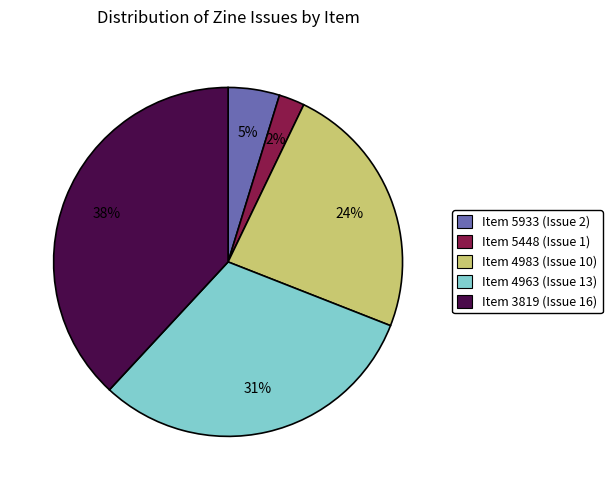

Which has a higher value, Item 5933 (Issue 2) or Item 5448 (Issue 1)?

Item 5933 (Issue 2)